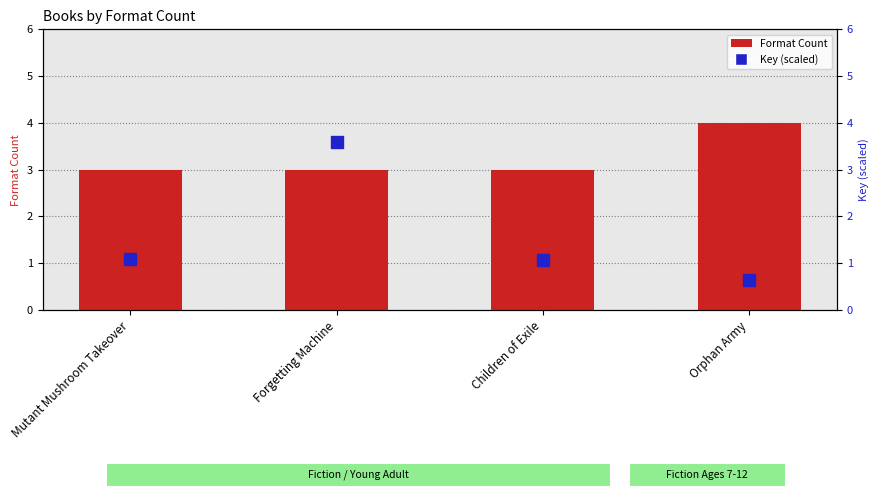

Where does the Key (scaled) series first go above 1?

Mutant Mushroom Takeover